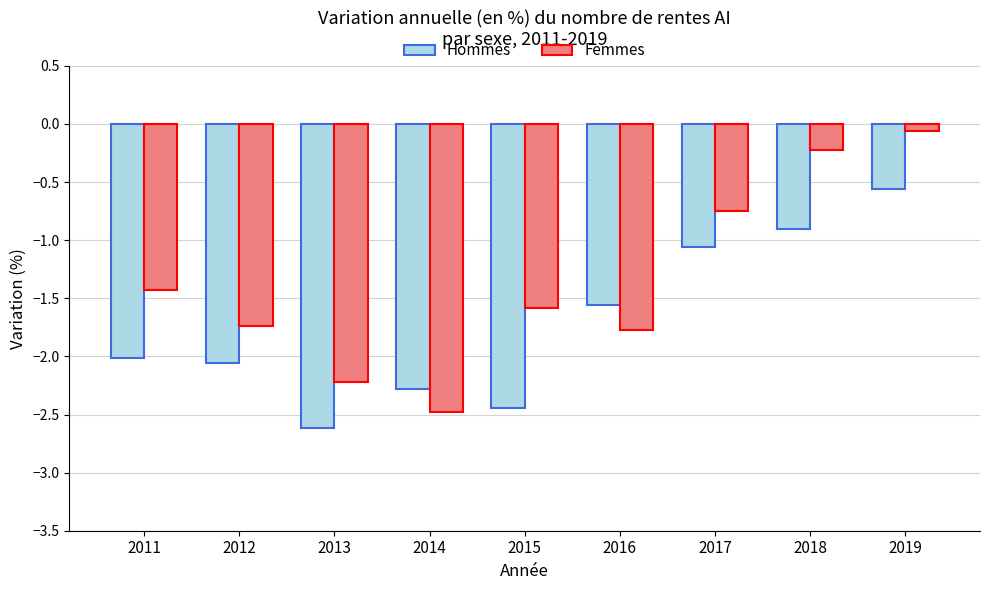

Is the value of Hommes at 2018 greater than the value of Femmes at 2012?

Yes